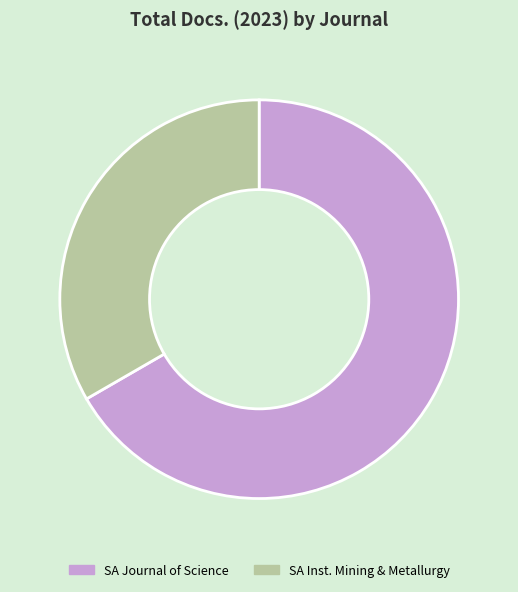

What is the ratio of the value at SA Journal of Science to the value at SA Inst. Mining & Metallurgy?

2.0